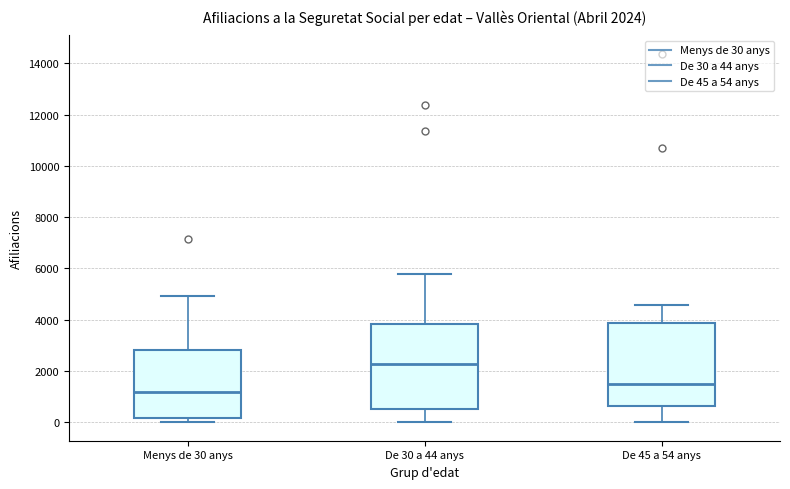

Which box has the highest median line?

De 30 a 44 anys